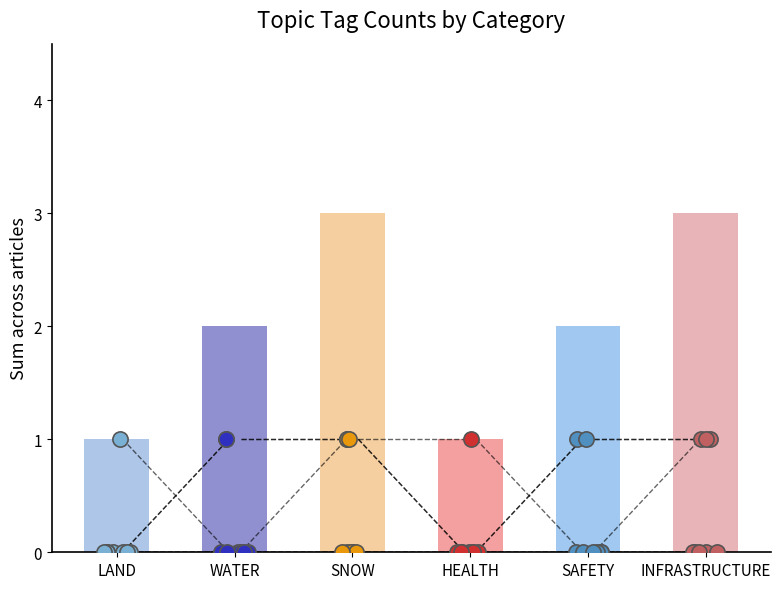

Which series contains the lowest Y value?

LAND